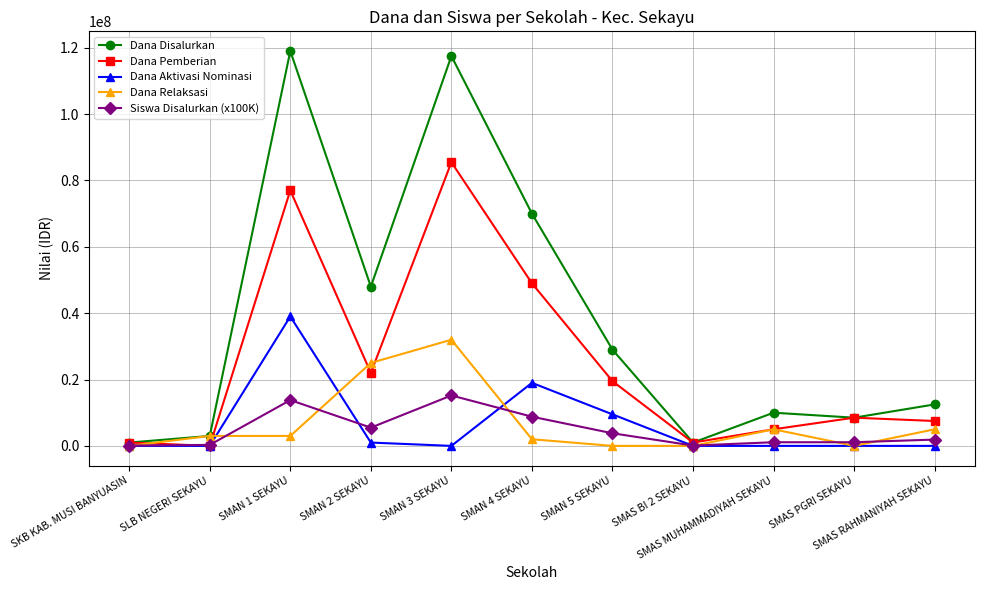

What is the maximum value shown in the chart?

119000000